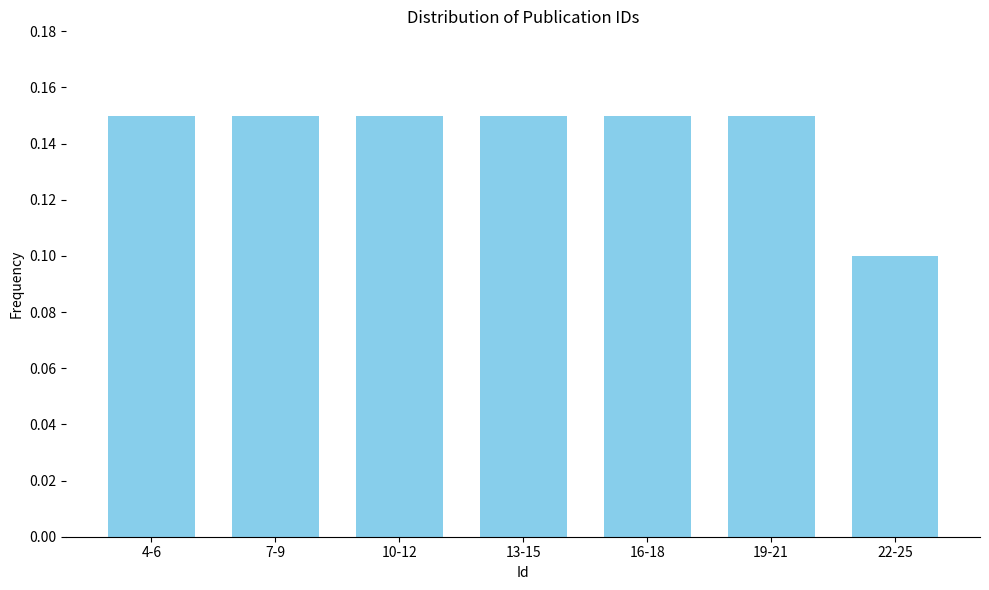

Between 16-18 and 22-25, which is larger?

16-18